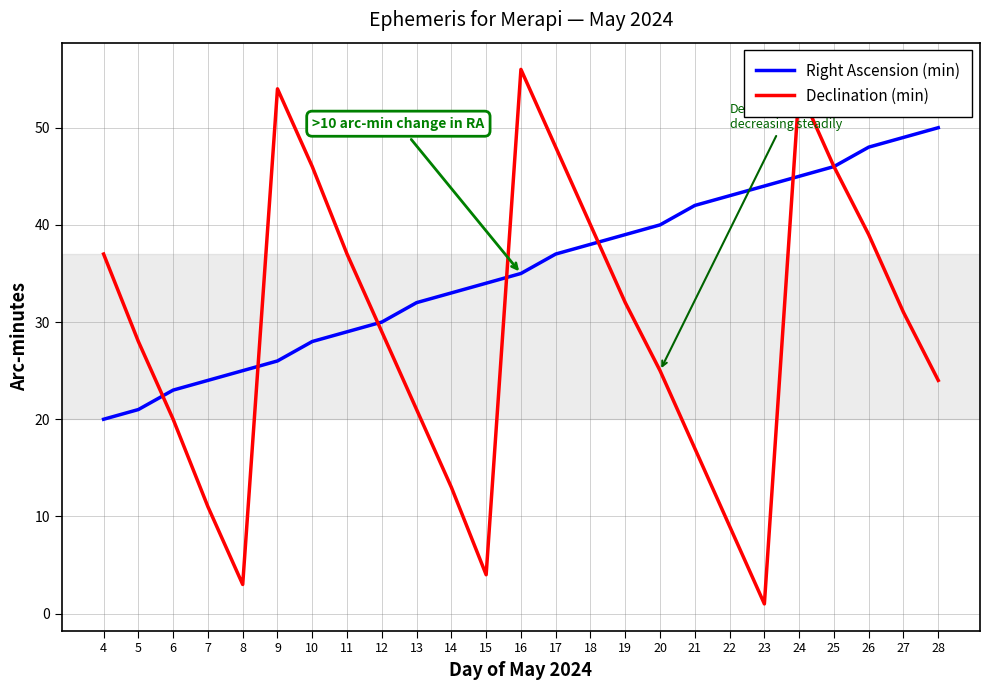

True or false: Right Ascension (min) and Declination (min) intersect in this chart.

True